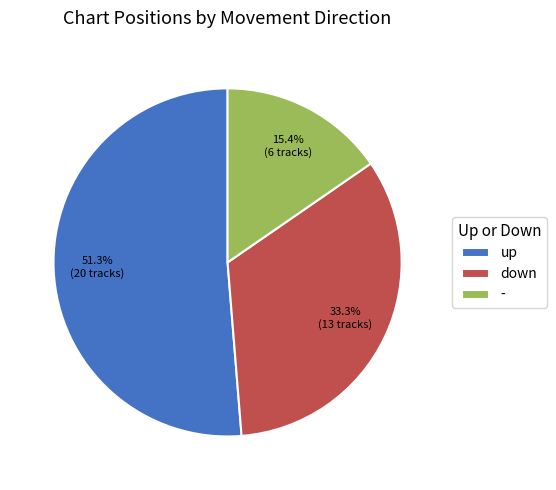

To the nearest percent, what is the difference between the down and - slice percentages?

18%